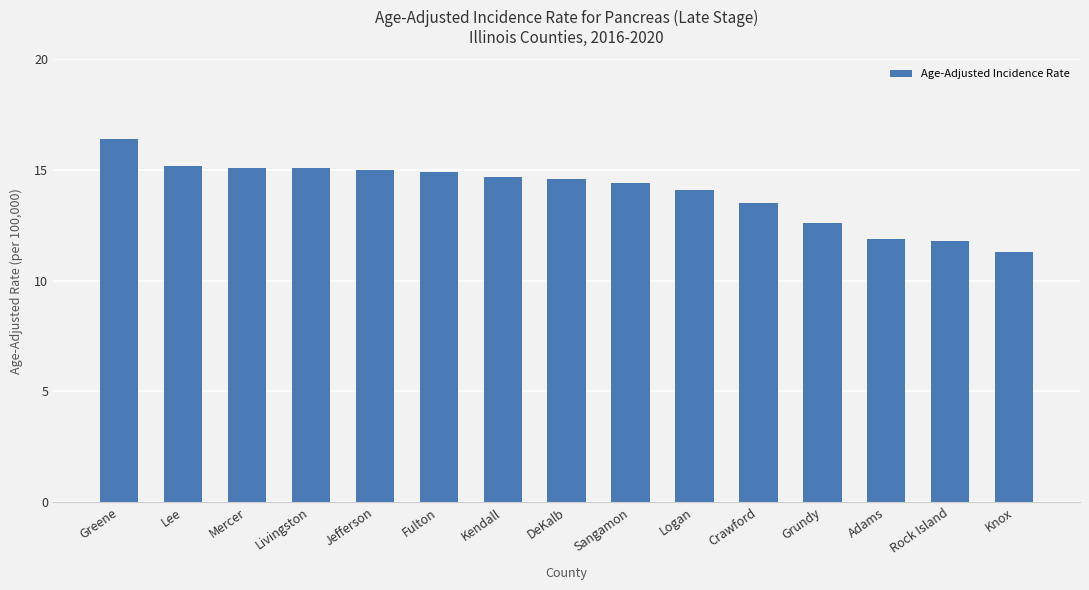

What is the change in value from Mercer to Grundy?

-2.5